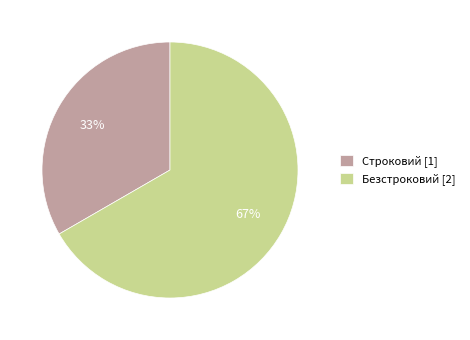

Which category accounts for the majority?

Безстроковий